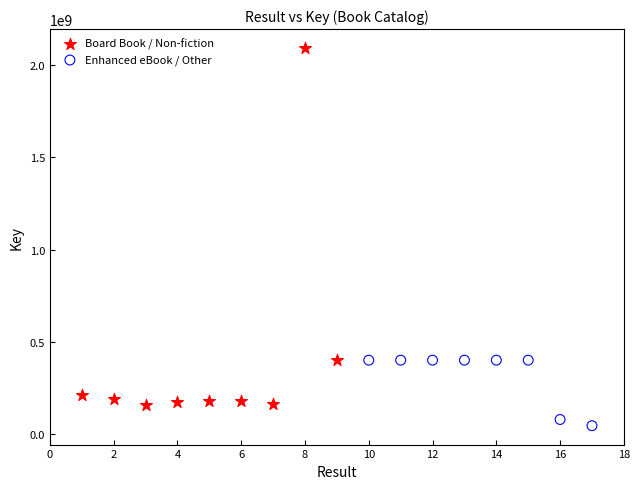

What are all the series names shown in the legend?

Board Book / Non-fiction, Enhanced eBook / Other